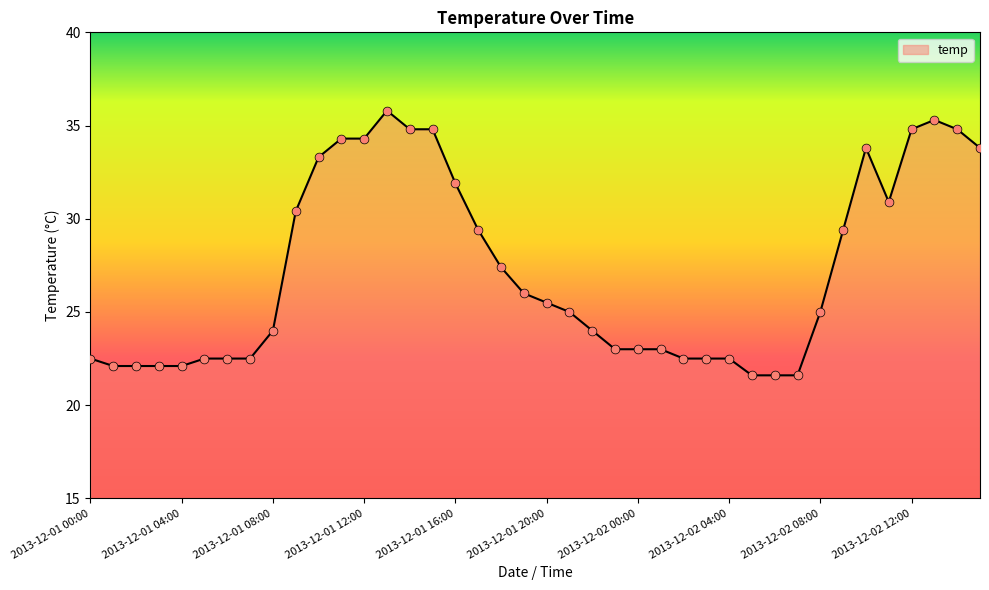

What is the difference between the maximum and minimum values?

14.2